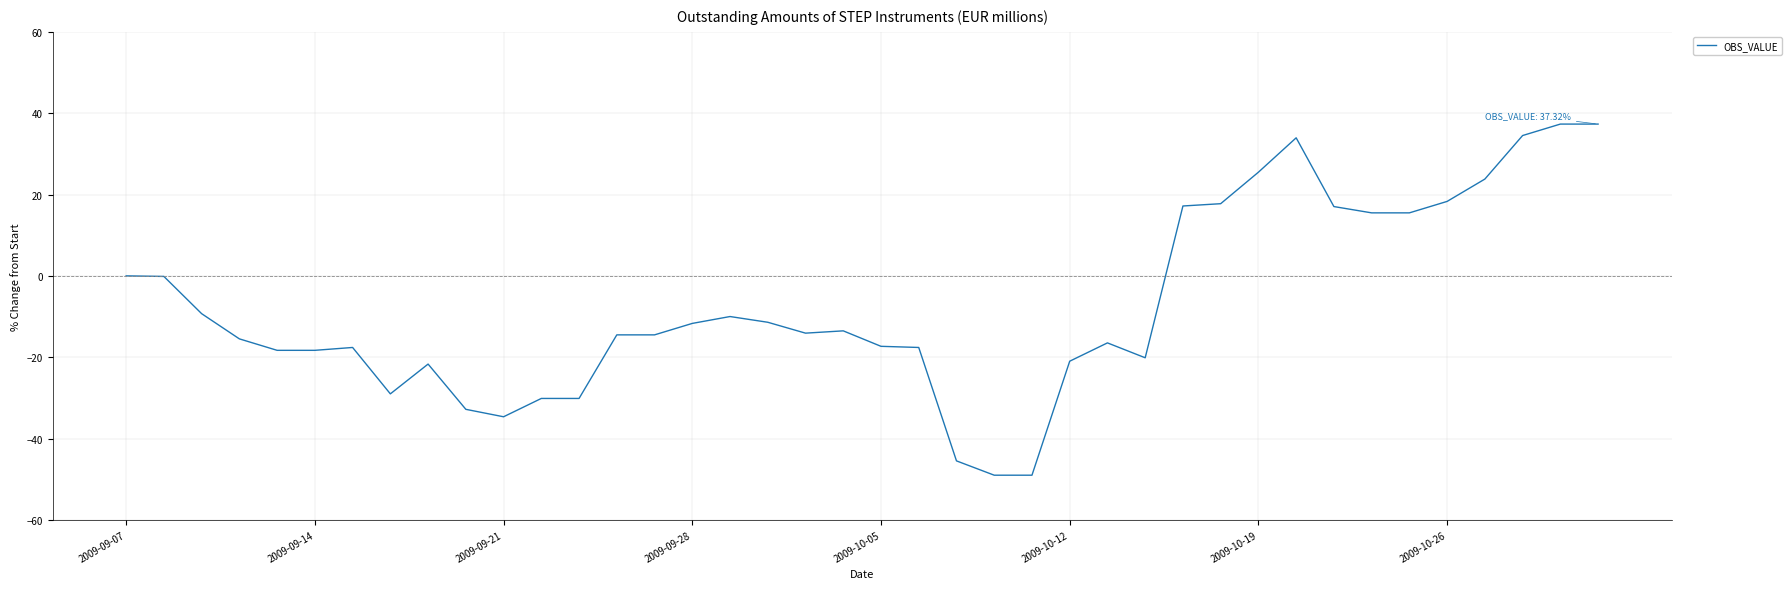

True or false: the data has more than 1 interior local peaks.

True